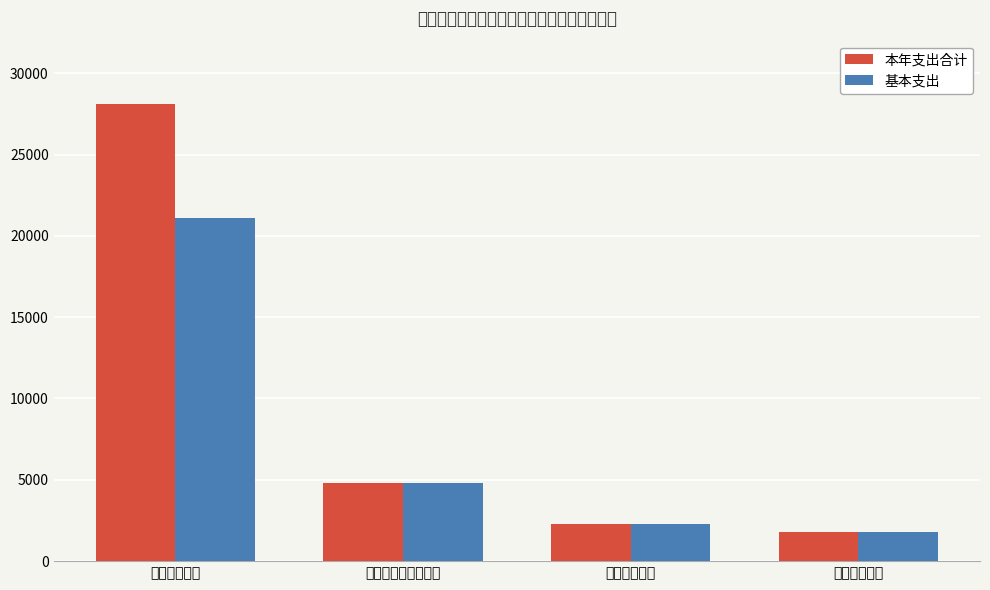

Are the bars horizontal?

No